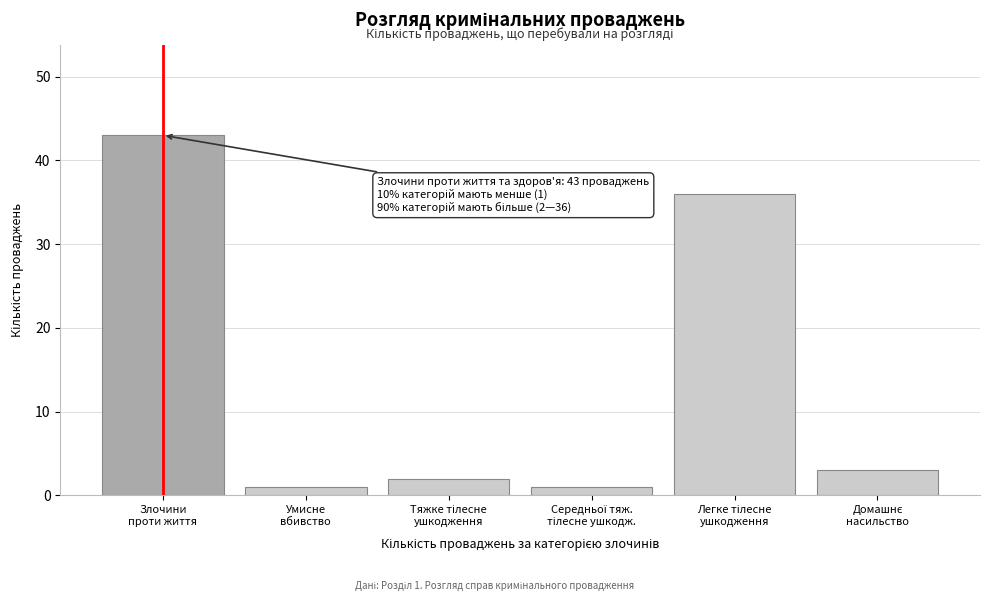

Reading left to right, what are all the values shown in this chart?

43	1	2	1	36	3